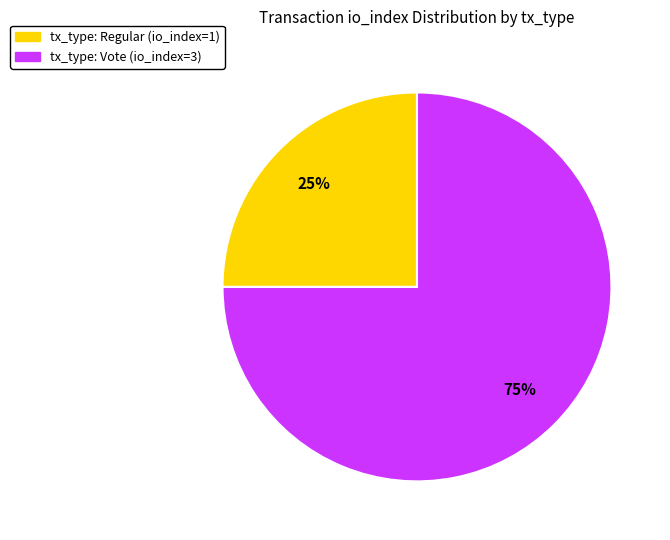

To the nearest percent, what is the difference between the largest and smallest slice percentages?

50%